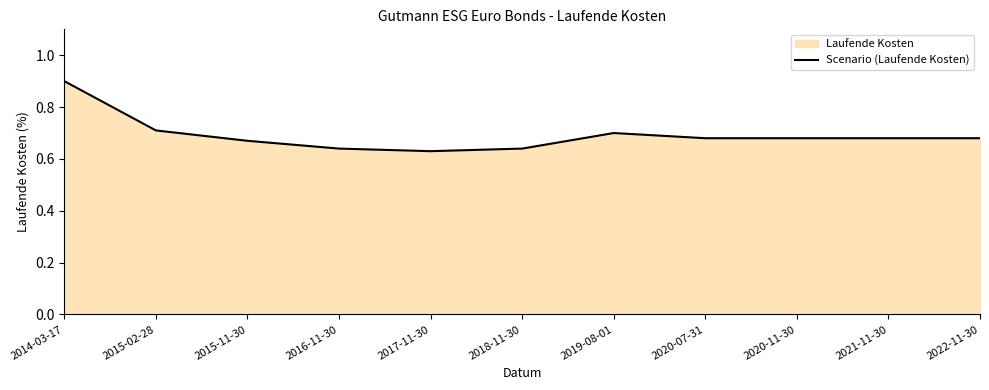

List the labels in order of value, largest first.

2014-03-17, 2015-02-28, 2019-08-01, 2020-07-31, 2020-11-30, 2021-11-30, 2022-11-30, 2015-11-30, 2016-11-30, 2018-11-30, 2017-11-30